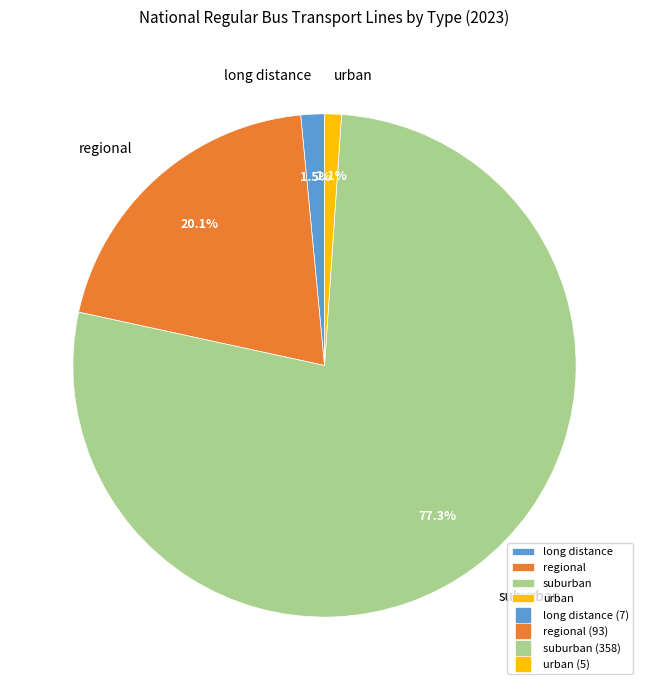

What is the ratio of the value at regional to the value at suburban?

0.3